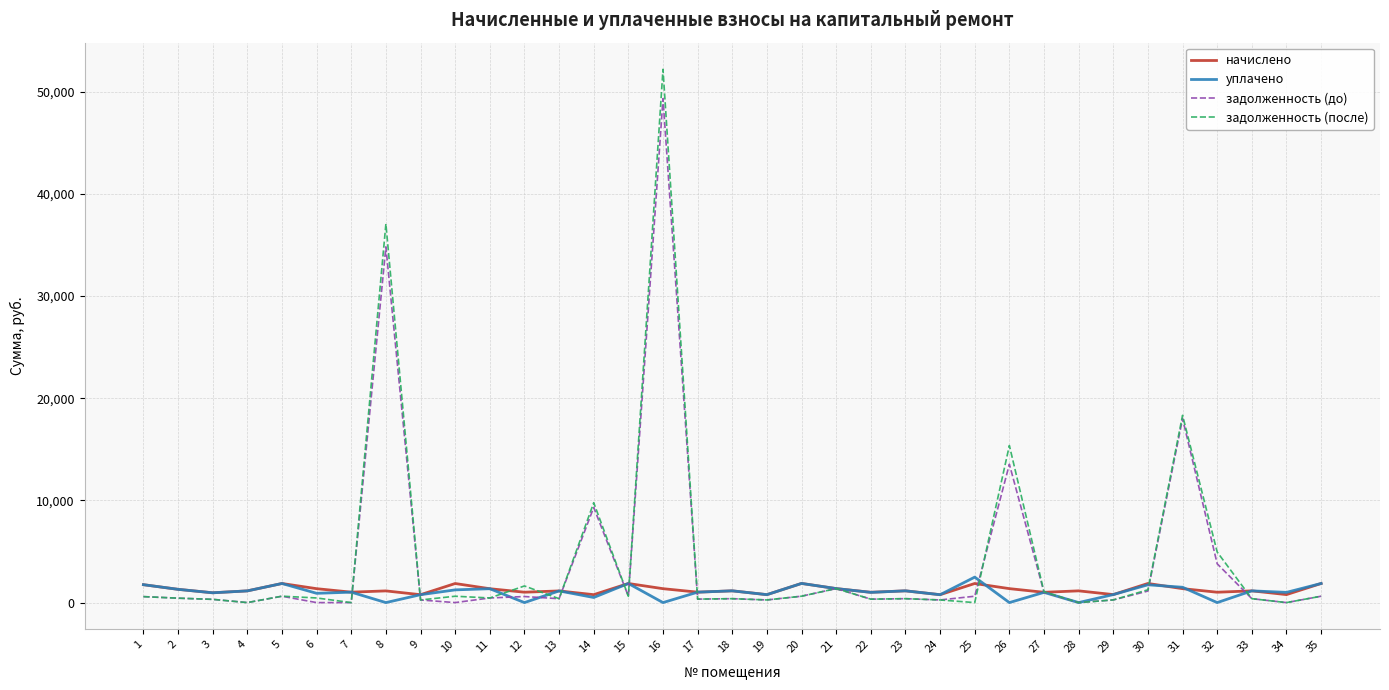

What is the maximum value for задолженность (после)?

52179.6